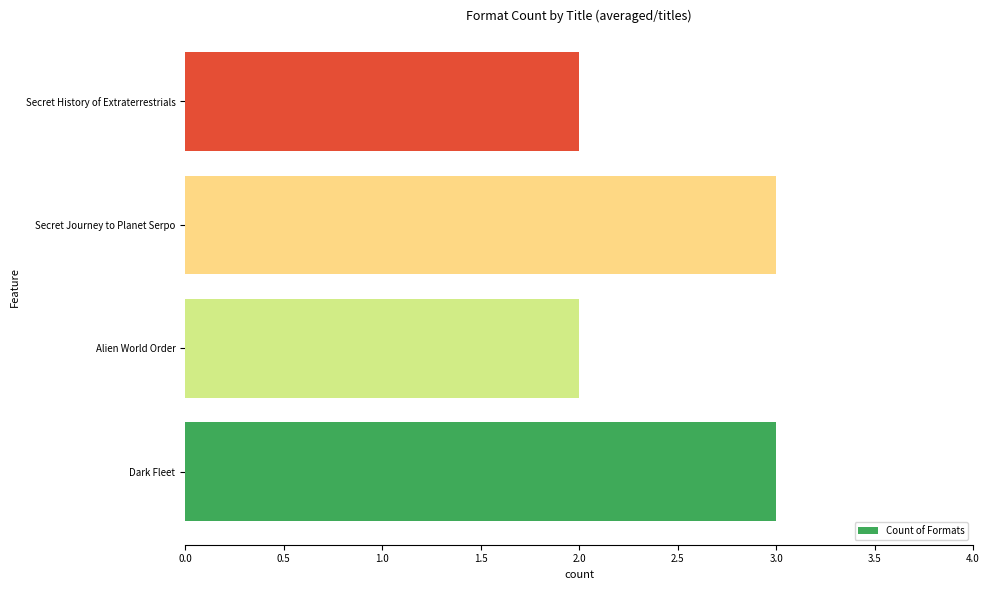

The value at Dark Fleet is 3. True or false?

True